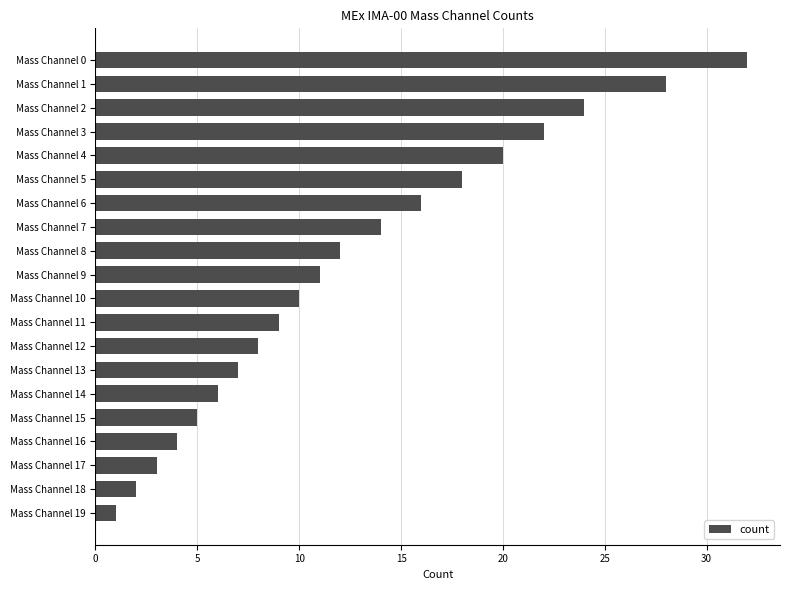

Reading top to bottom, extract all data points from this chart.

32	28	24	22	20	18	16	14	12	11	10	9	8	7	6	5	4	3	2	1